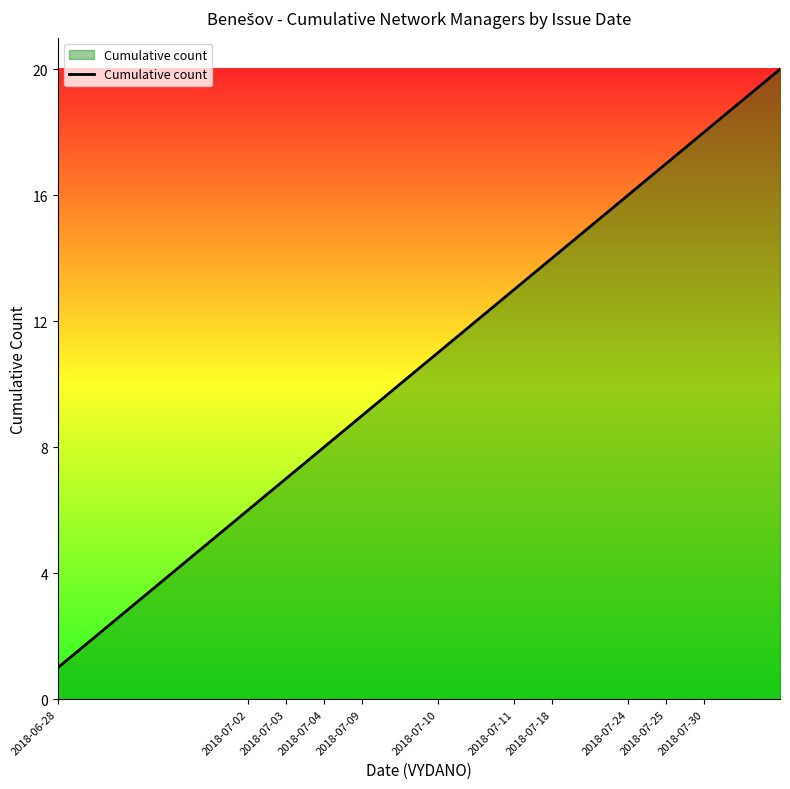

What is the difference between the maximum and minimum values?

19